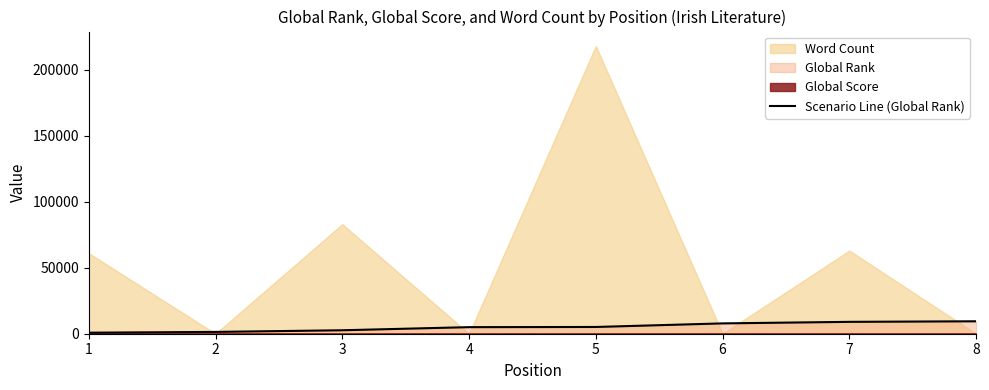

Reading left to right, transcribe all the data shown in this chart.

1=780	2=1373	3=2623	4=4975	5=5112	6=7827	7=8994	8=9420